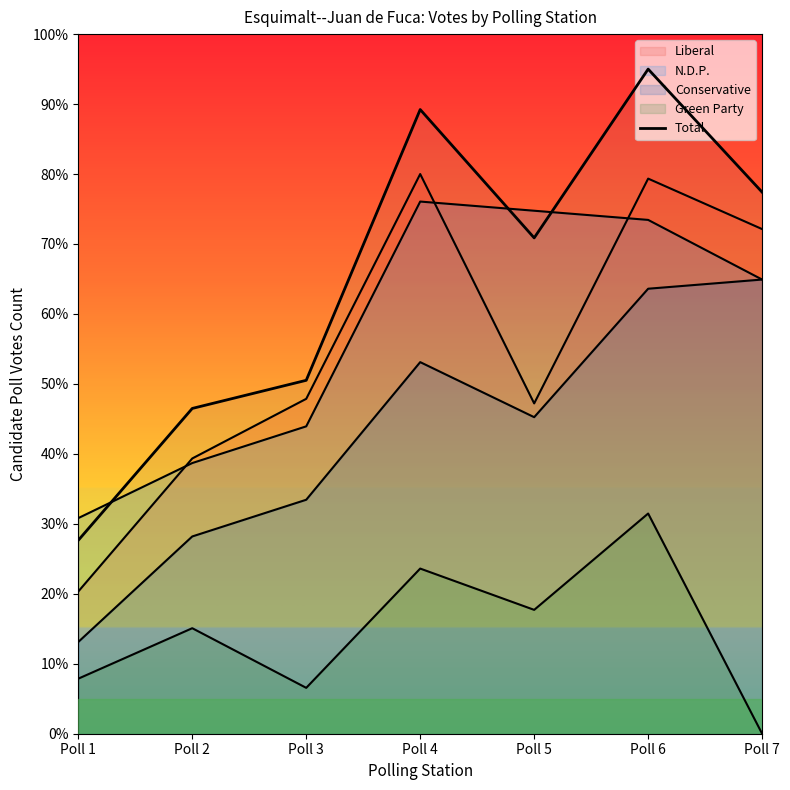

How many data points are less than 70?

3